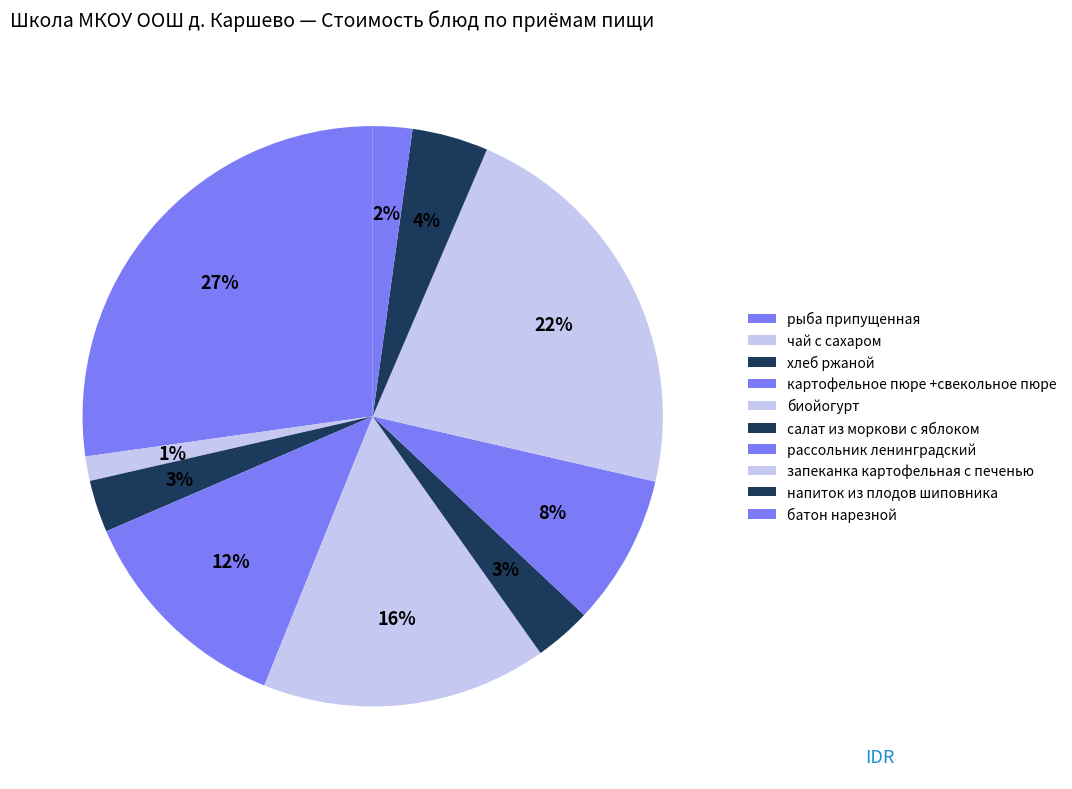

True or false: рассольник ленинградский accounts for 16% of the total.

False